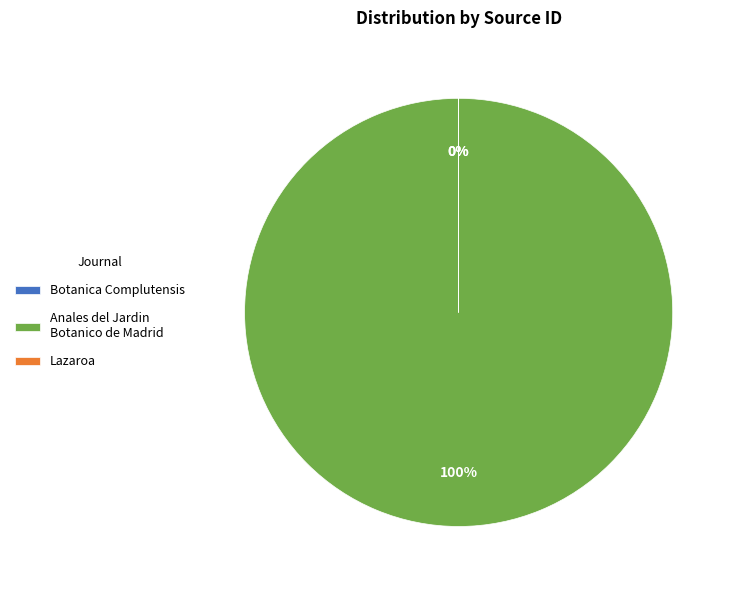

To the nearest percent, what is the difference between the largest and smallest slice percentages?

100%